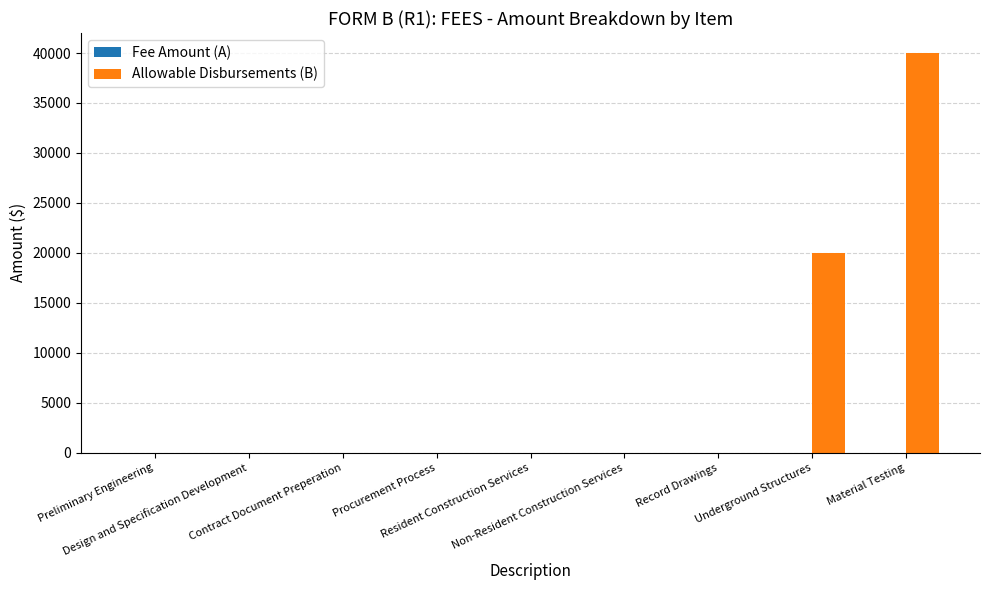

What is the sum of all values?

60000